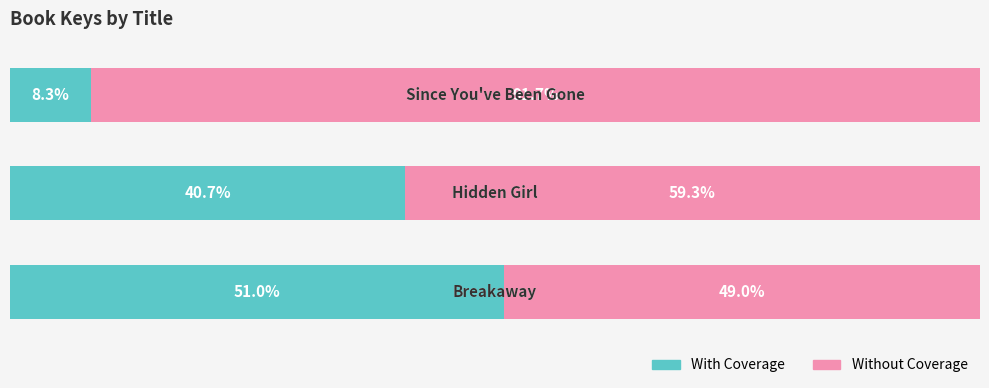

What is the value of the Without Coverage bar at the 1st from the left?

49.0